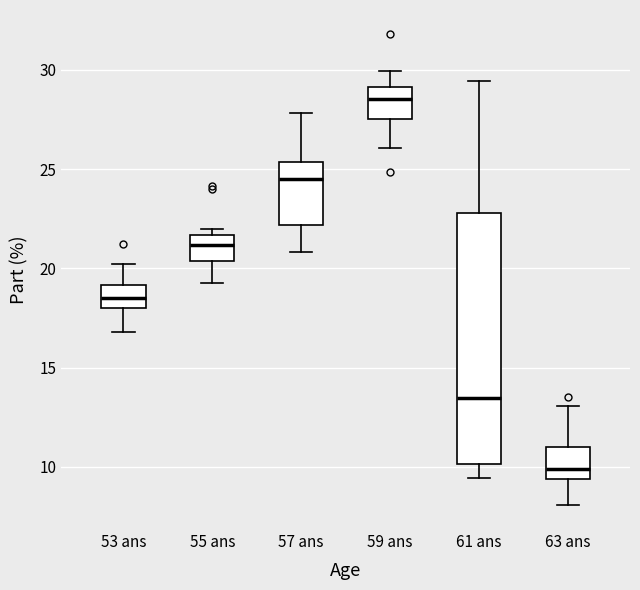

Reading left to right, read every box against the y-axis: the position of its median line, the range the box covers, and the ends of its whiskers. The values are not printed on the chart, so give them approximately, as read against the axis.

53 ans: median 18.5, box 18.0 to 19.0, whiskers 17.0 to 20.0
55 ans: median 21.0, box 20.5 to 21.5, whiskers 19.5 to 22.0
57 ans: median 24.5, box 22.0 to 25.5, whiskers 21.0 to 28.0
59 ans: median 28.5, box 27.5 to 29.0, whiskers 26.0 to 30.0
61 ans: median 13.5, box 10.0 to 23.0, whiskers 9.5 to 29.5
63 ans: median 10.0, box 9.5 to 11.0, whiskers 8.0 to 13.0